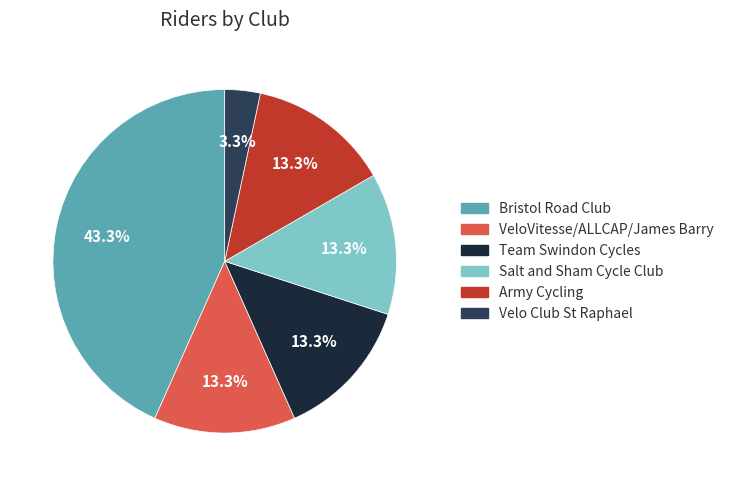

Is there a majority slice in this chart?

No